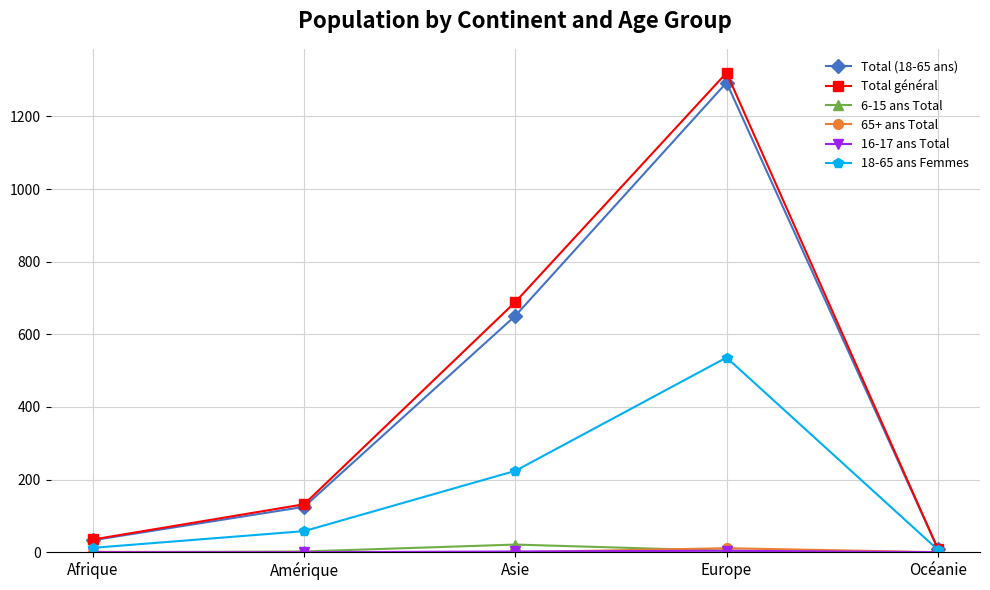

What is the difference between the maximum and minimum values in the 18-65 ans Femmes series?

529